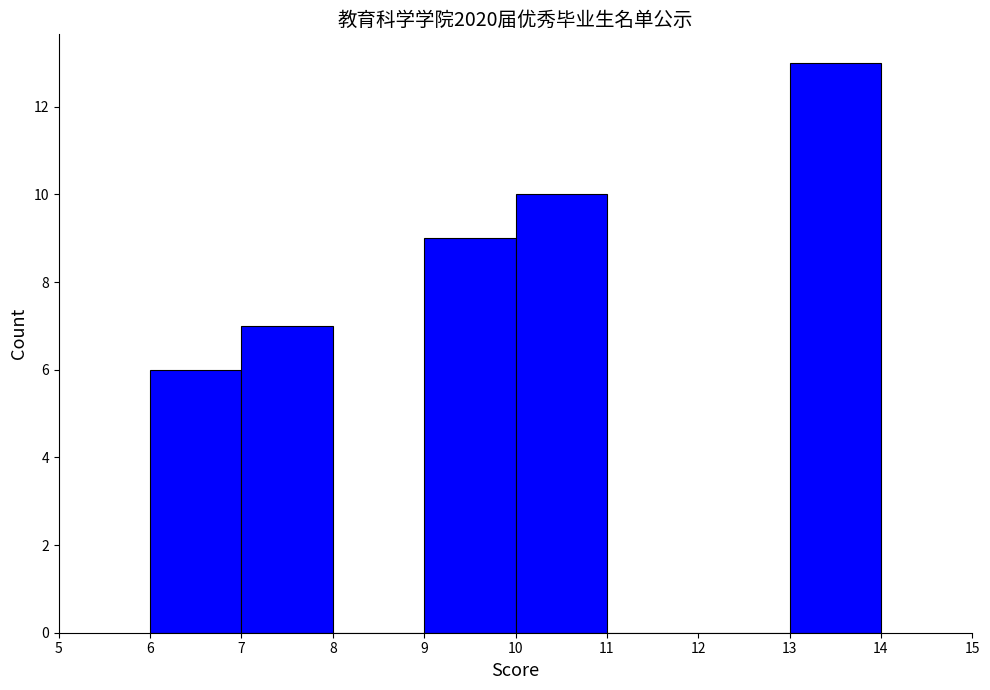

Reading left to right, list every bar in this chart as the range it spans on the x-axis followed by its height. The values are not printed on the chart, so give them approximately, as read against the axis.

6 to 7: 6
7 to 8: 7
8 to 9: 0
9 to 10: 9
10 to 11: 10
11 to 12: 0
12 to 13: 0
13 to 14: 13